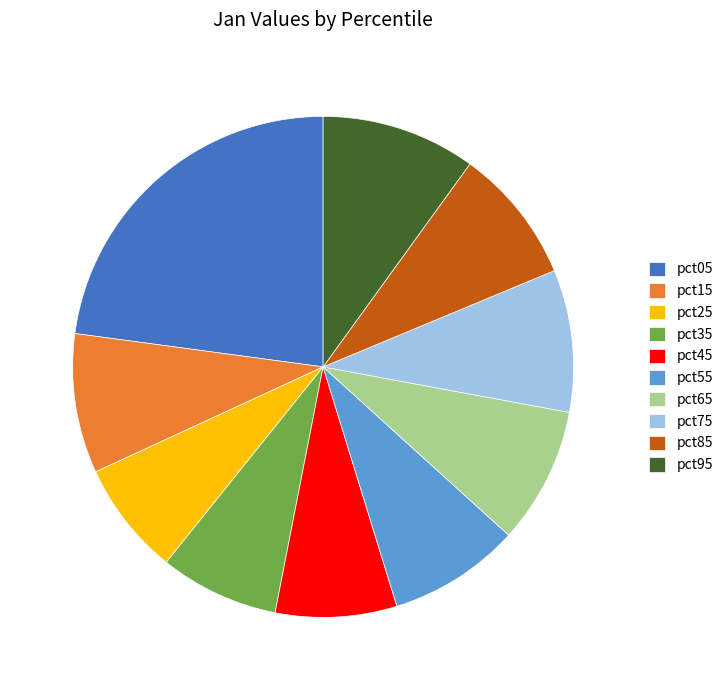

Which category has the biggest portion of the pie?

pct05